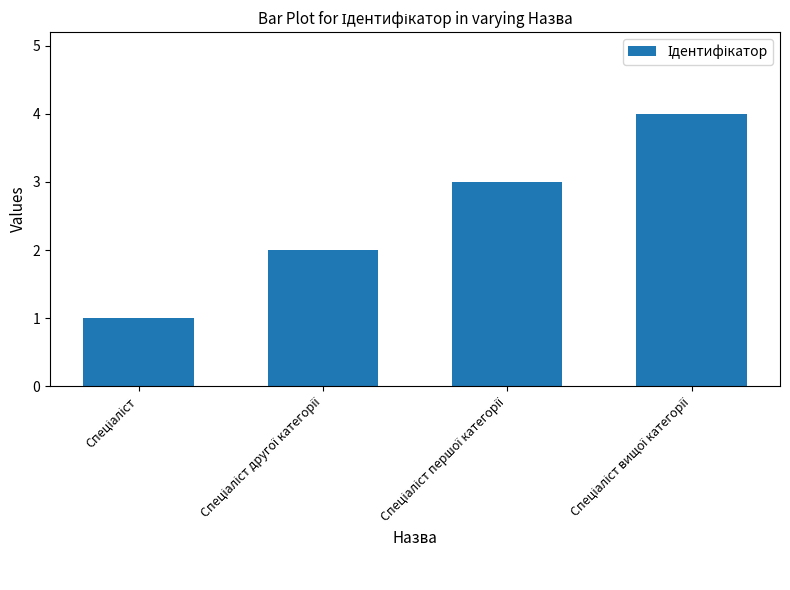

What is the difference between the maximum and minimum values?

3